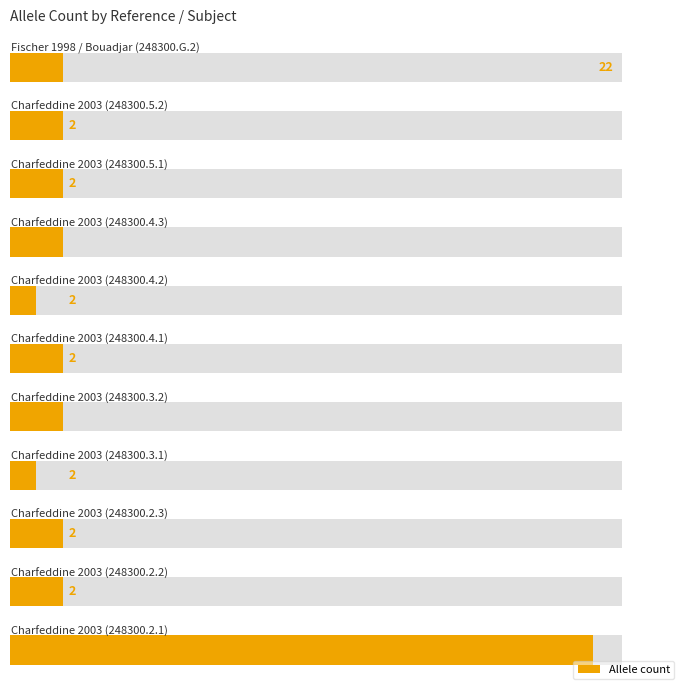

The chart shows a value of 1 at 2. True or false?

False